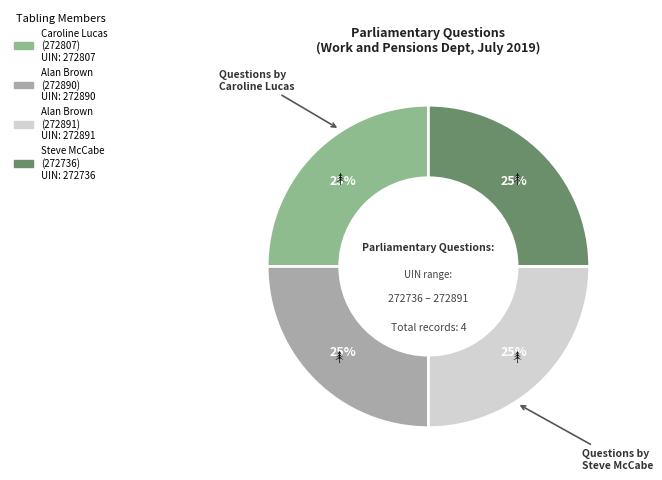

How many segments does this pie chart have?

4